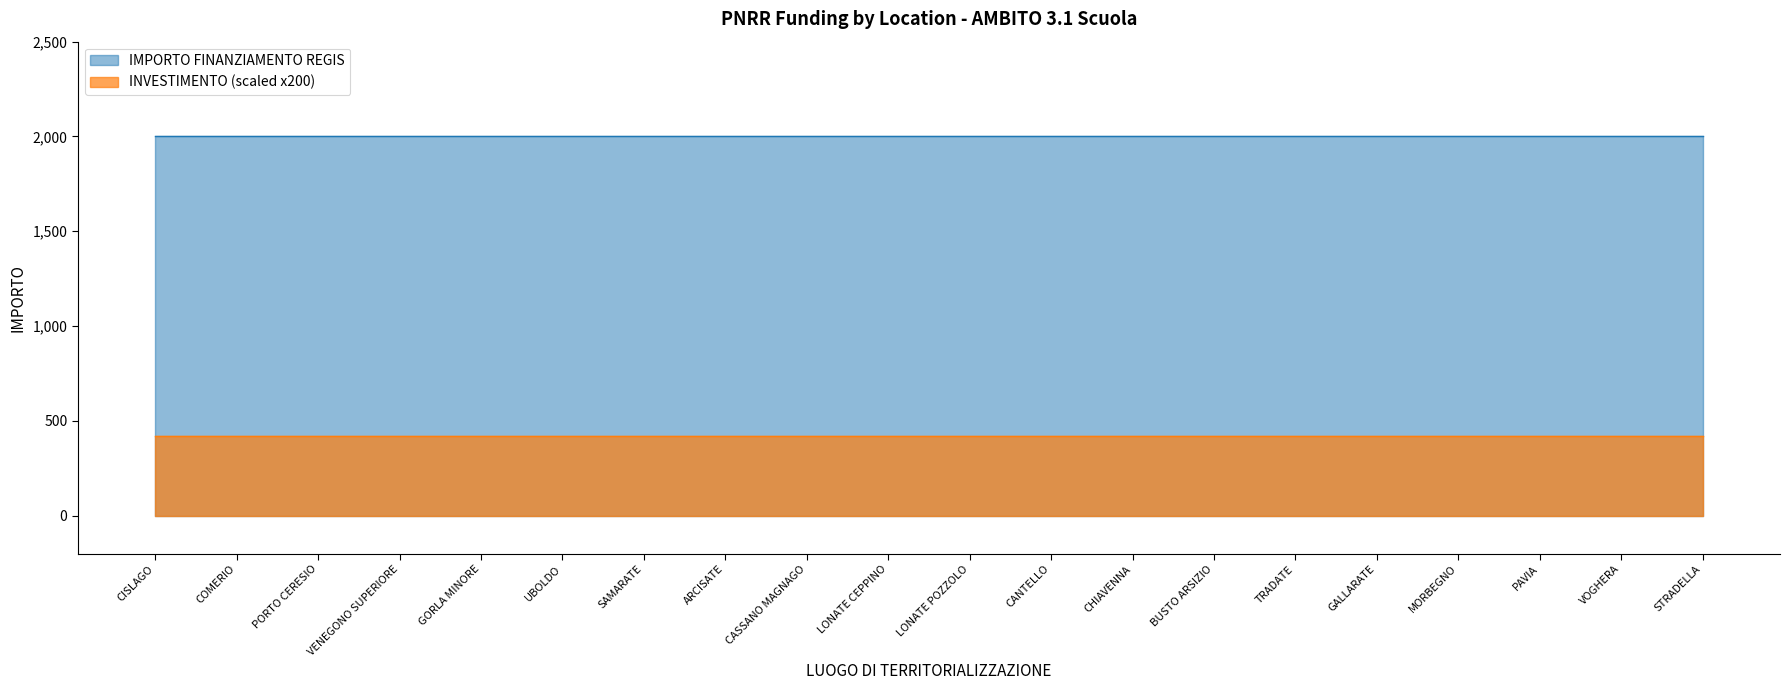

Reading left to right, what are all the values shown in this chart?

INVESTIMENTO: 2.1	2.1	2.1	2.1	2.1	2.1	2.1	2.1	2.1	2.1	2.1	2.1	2.1	2.1	2.1	2.1	2.1	2.1	2.1	2.1
IMPORTO FINANZIAMENTO REGIS: 2000.0	2000.0	2000.0	2000.0	2000.0	2000.0	2000.0	2000.0	2000.0	2000.0	2000.0	2000.0	2000.0	2000.0	2000.0	2000.0	2000.0	2000.0	2000.0	2000.0